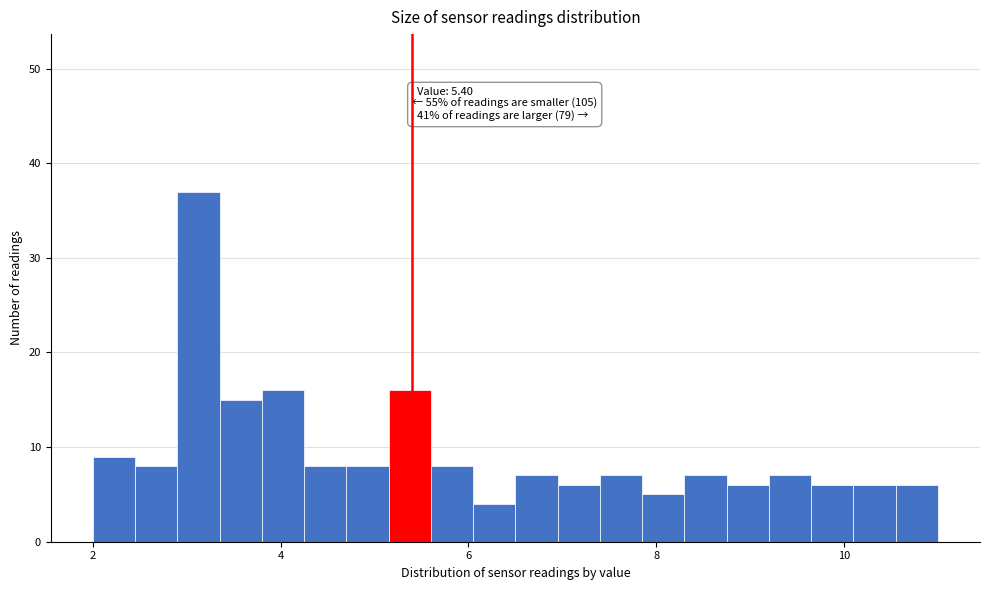

Around what value on the x-axis is the tallest bar? Give the approximate position of its centre, as read against the axis.

3.2